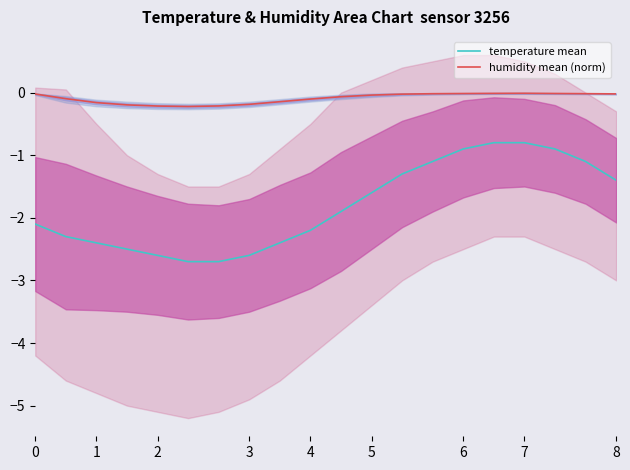

Is it true that temperature mean equals -2.2 at 4?

True